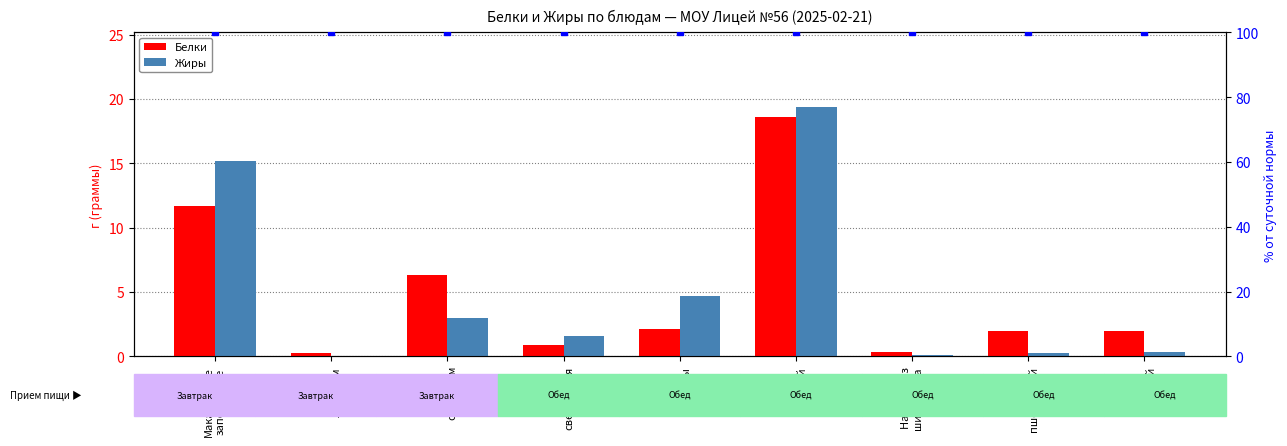

At which label is Жиры closest to 9?

Щи из
капусты